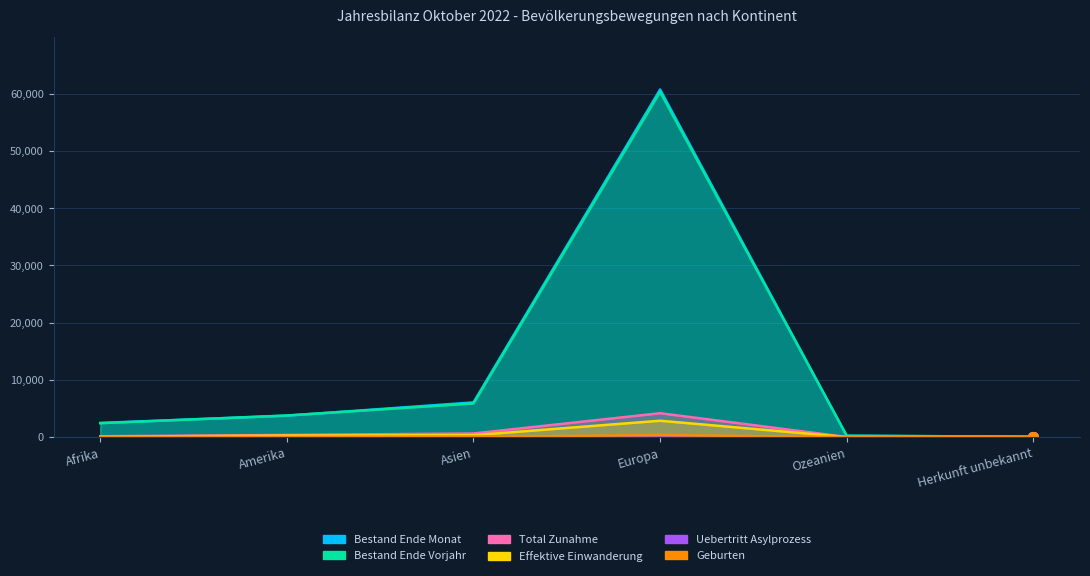

Reading left to right, list all the values displayed in this chart.

Bestand Ende Monat: 2483	3751	6070	60735	231	88
Bestand Ende Vorjahr: 2434	3785	5886	60324	239	77
Total Zunahme: 152	375	638	4180	21	14
Effektive Einwanderung: 87	273	341	2866	15	9
Uebertritt Asylprozess: 13	0	70	25	0	5
Geburten: 23	18	47	360	1	0